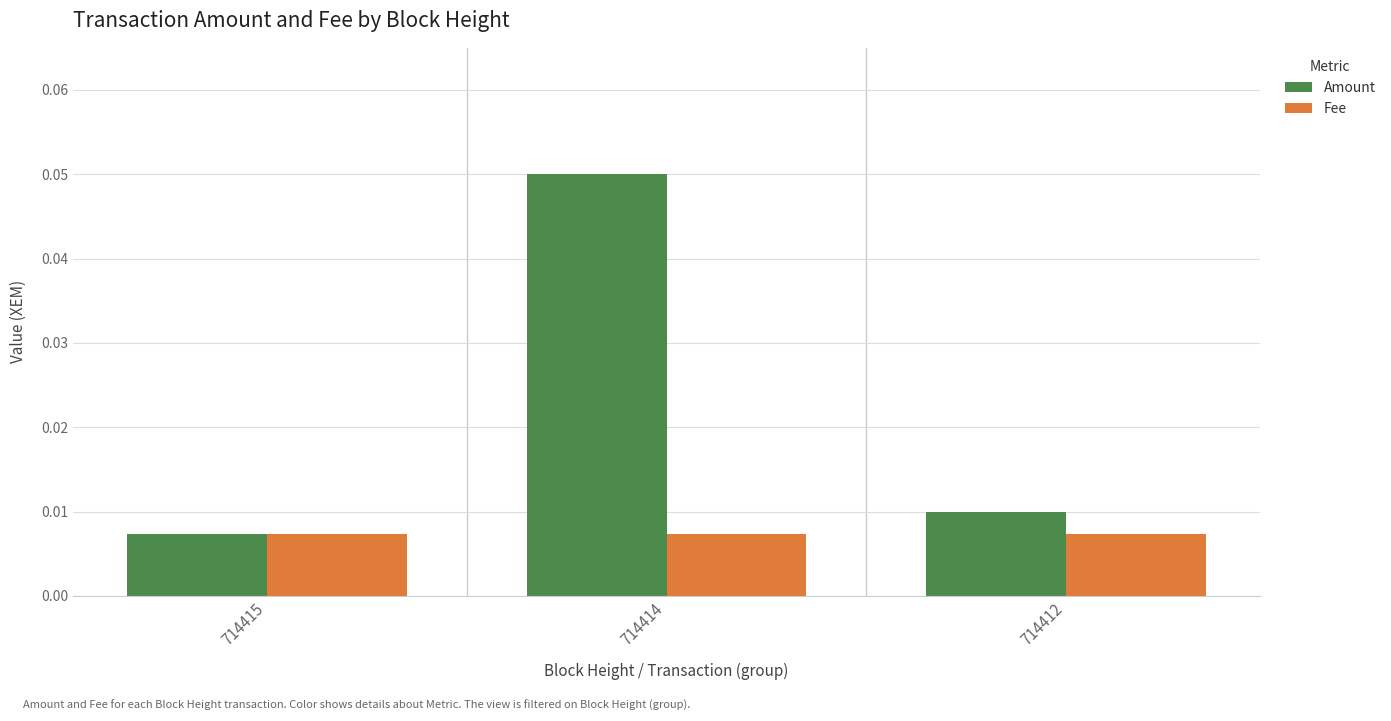

At which category is the sum across all series the highest?

714414